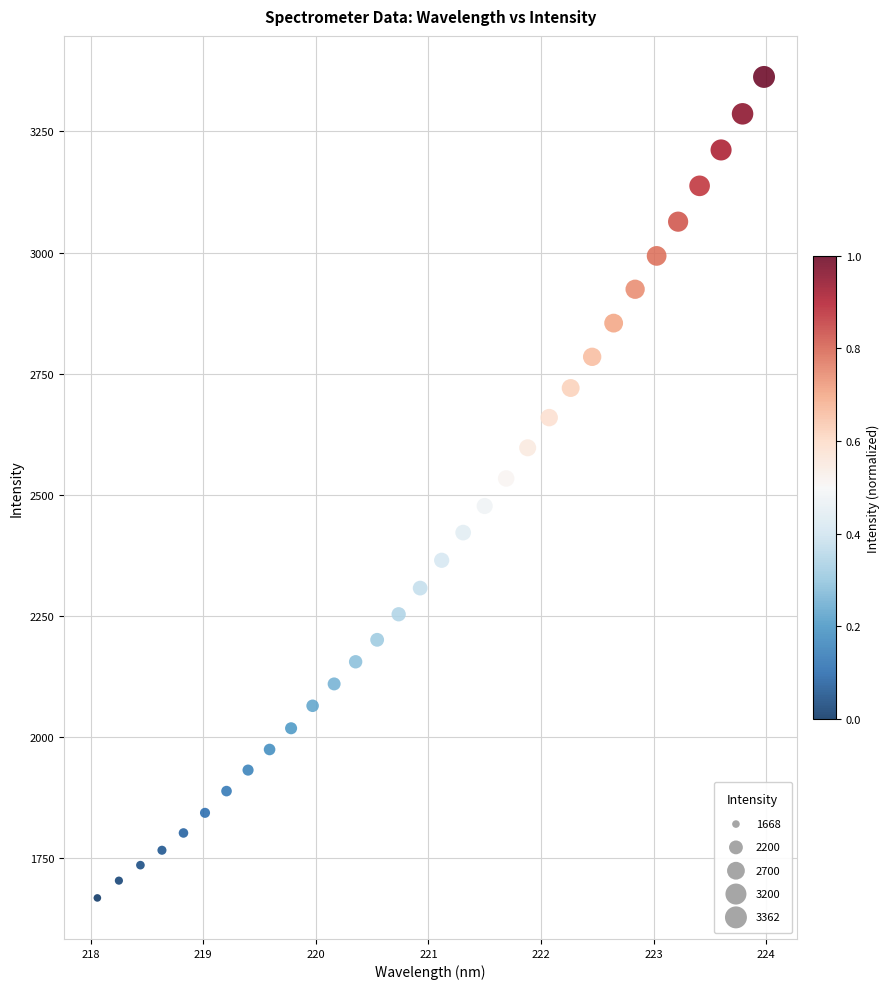

What is the range of X values (max minus min)?

5.9